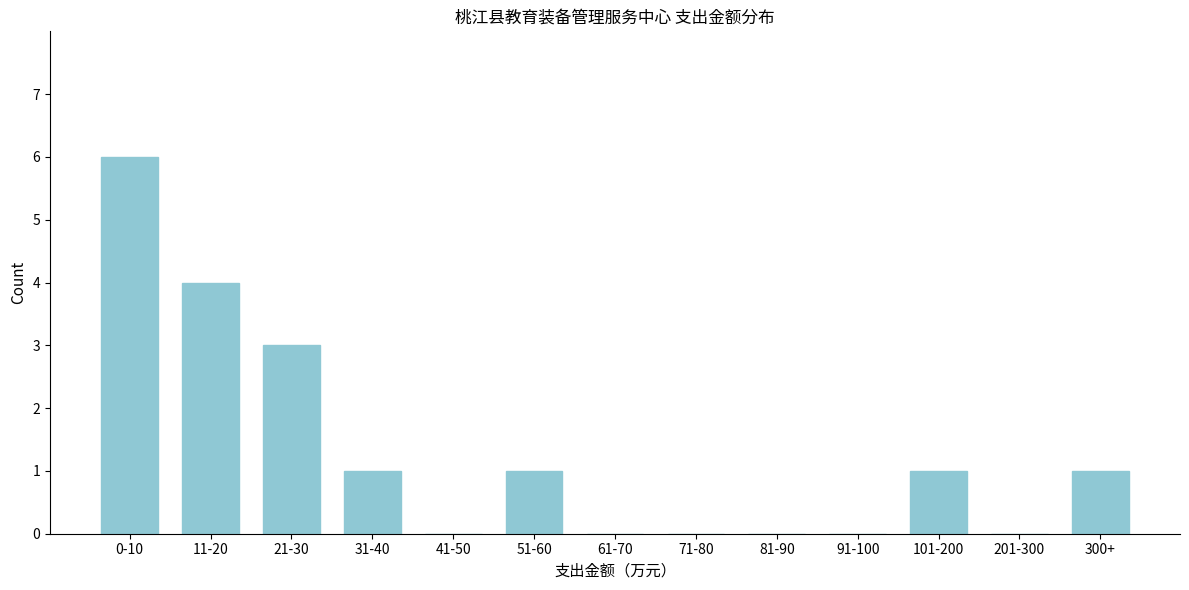

Reading left to right, extract all data points from this chart.

0-10=6	11-20=4	21-30=3	31-40=1	41-50=0	51-60=1	61-70=0	71-80=0	81-90=0	91-100=0	101-200=1	201-300=0	300+=1